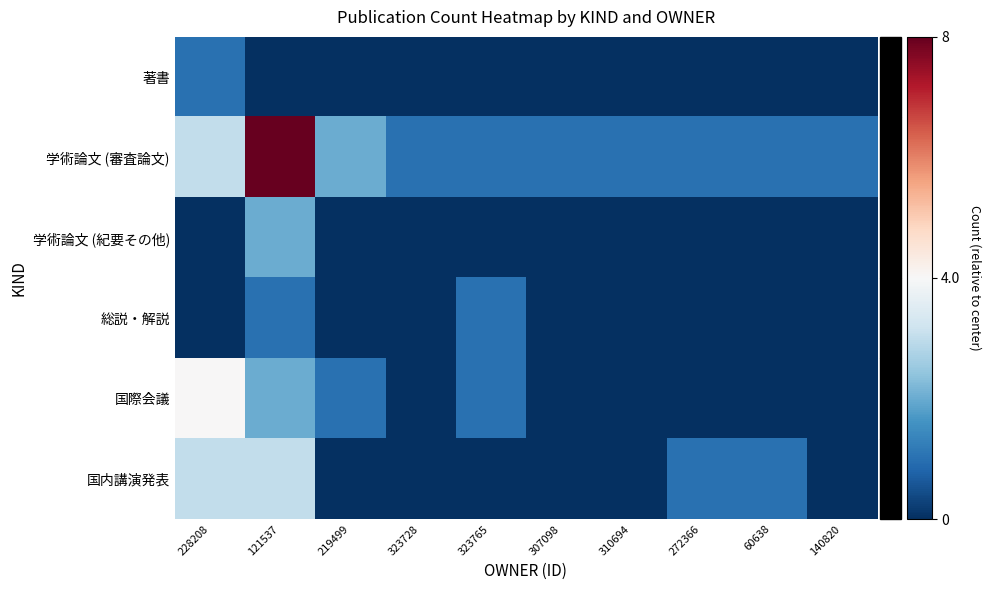

Which series has the widest spread of values?

学術論文 (審査論文)